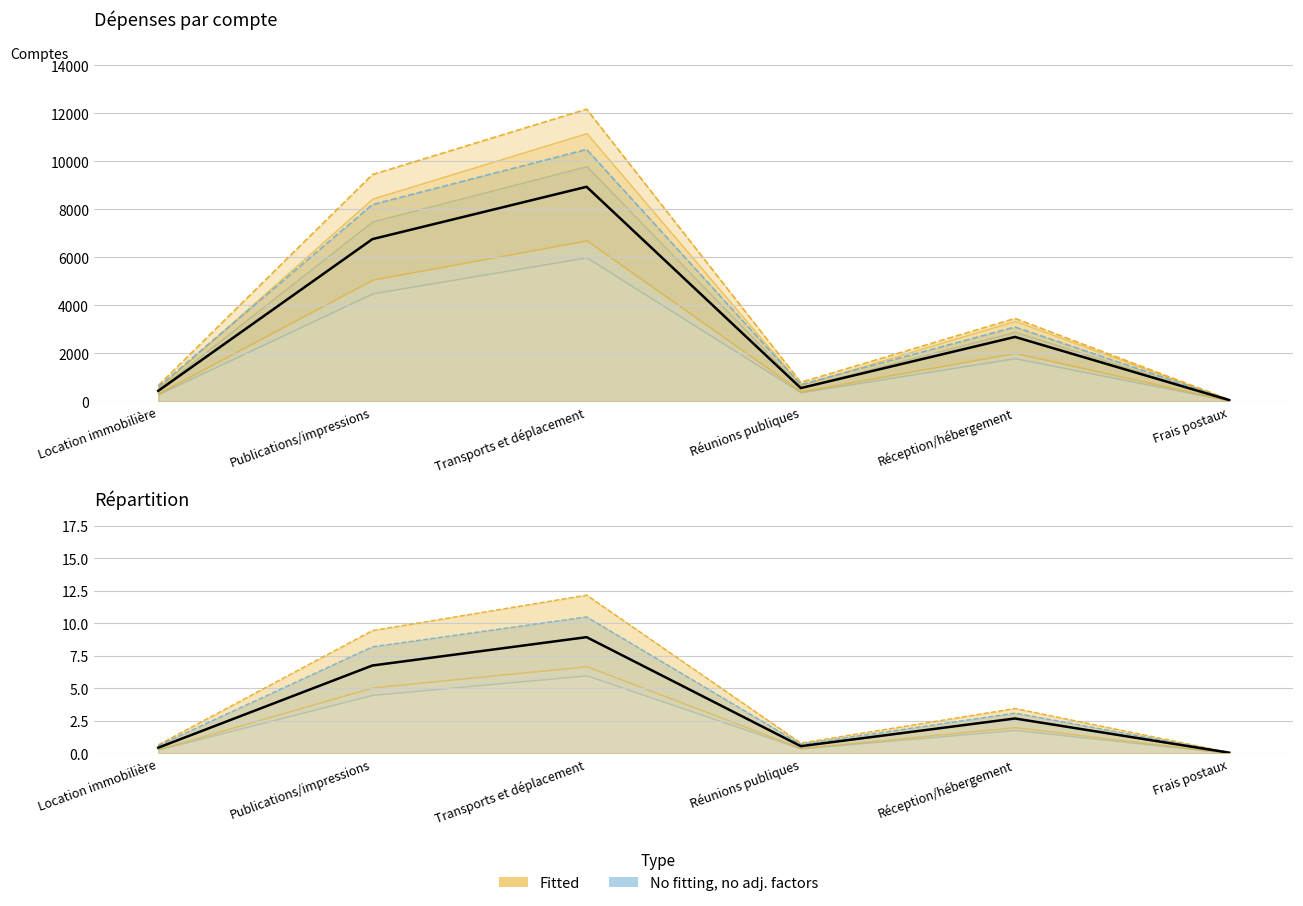

At which label is Total (×0.001) closest to 4?

Réception/hébergement